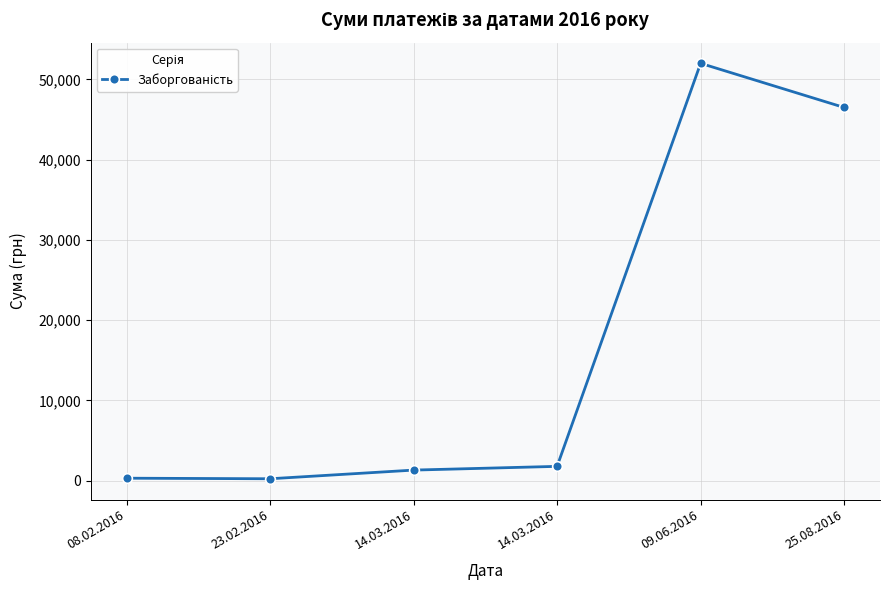

Rank the categories by value from highest to lowest.

09.06.2016, 25.08.2016, 14.03.2016, 14.03.2016, 08.02.2016, 23.02.2016